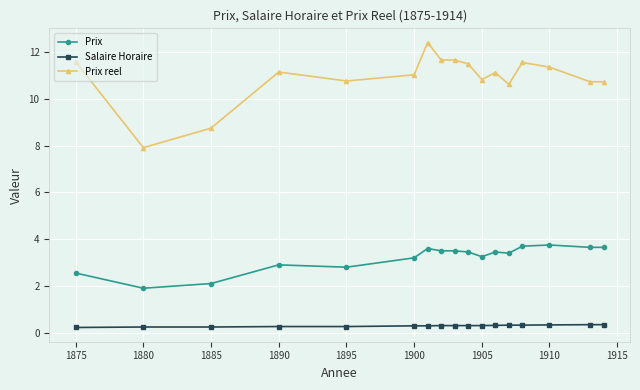

At how many categories does at least one series exceed 5?

17